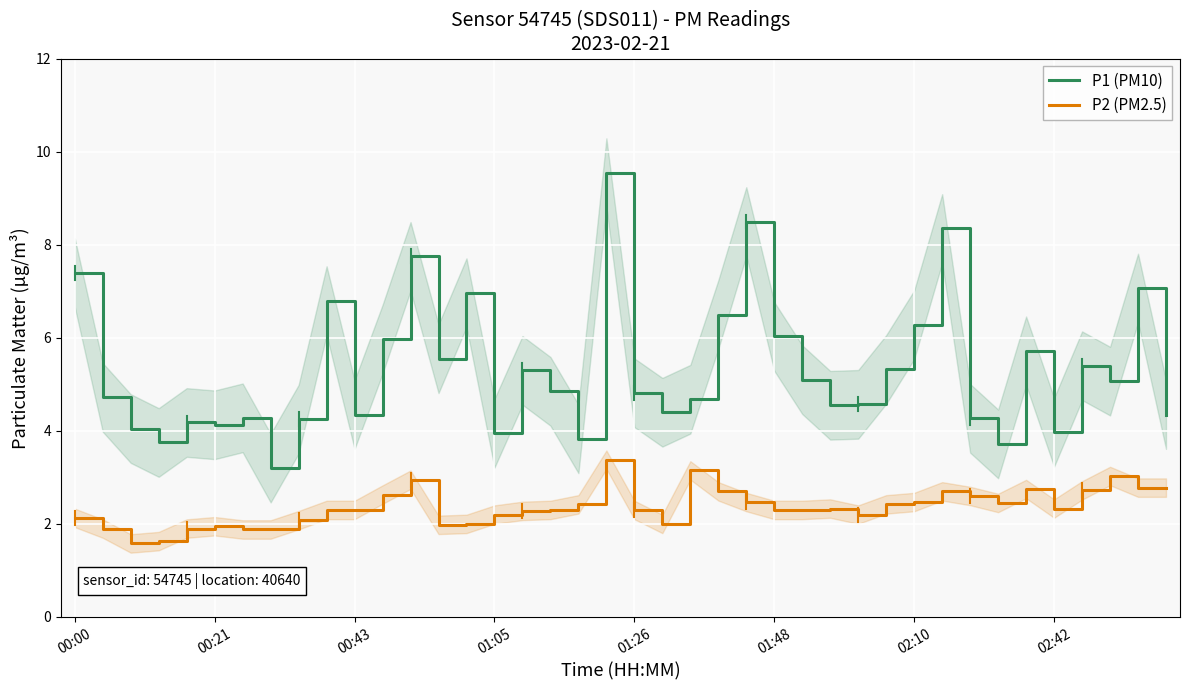

The value of P1 (PM10) at 00:43 is 4.3. True or false?

True